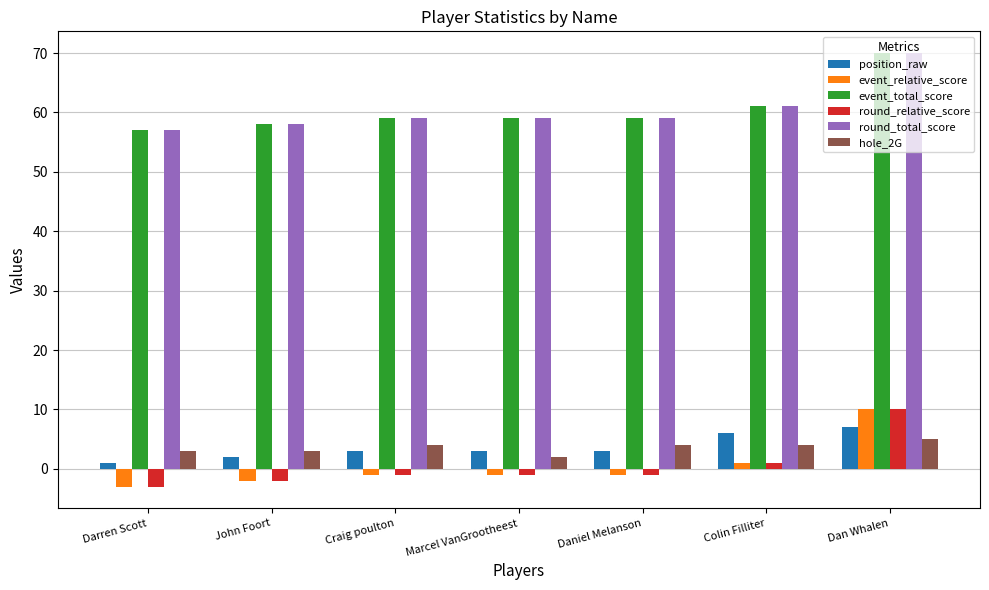

How many bars are there in total?

42